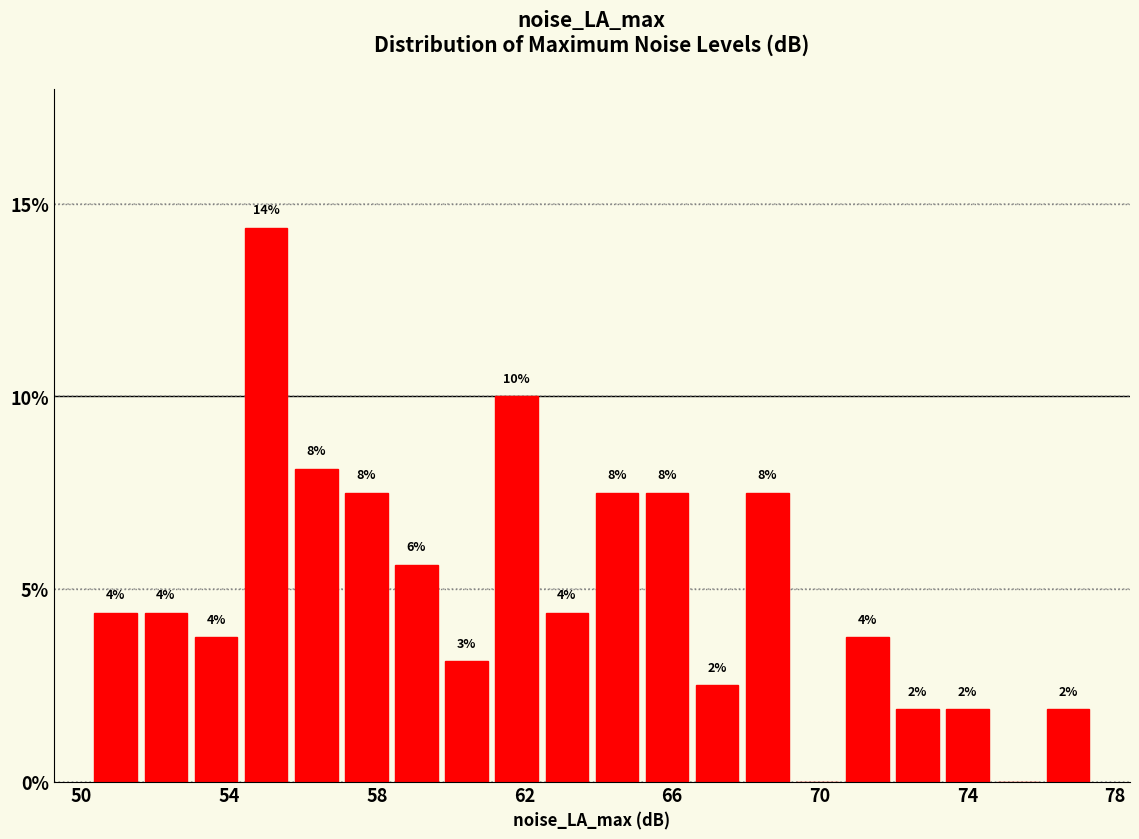

Around what value on the x-axis is the tallest bar? Give the approximate position of its centre, as read against the axis.

55.0